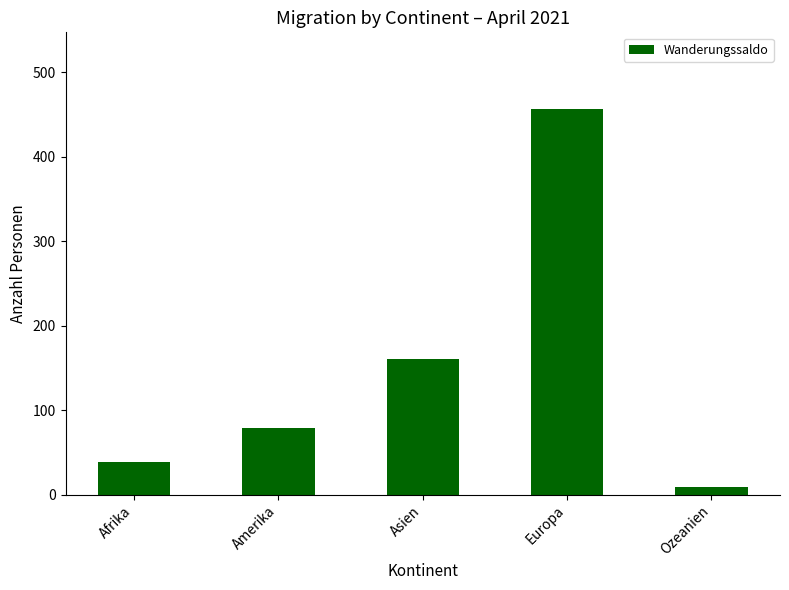

What is the difference between the maximum and minimum values?

447